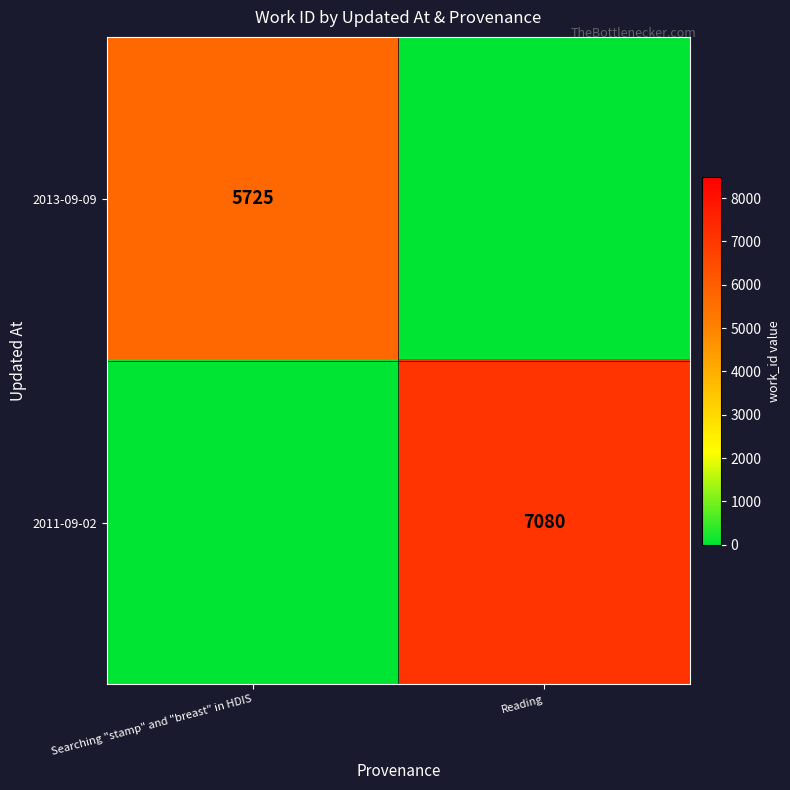

The value of 2013-09-09 at Searching "stamp" and "breast" in HDIS is 5725. True or false?

True